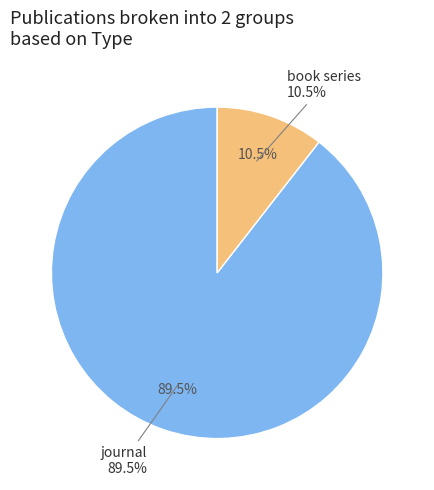

Between book series and journal, which is larger?

journal